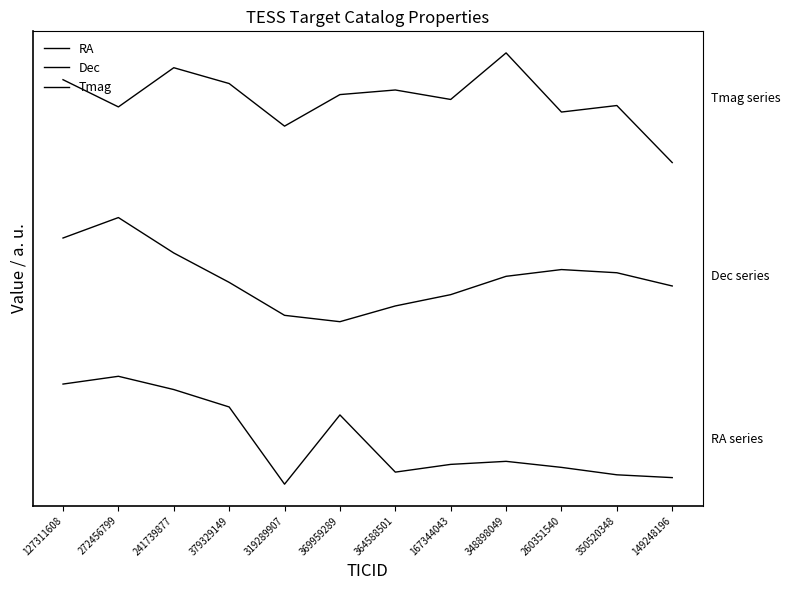

What is the value of the Dec point at the 11th from the left?

156.7